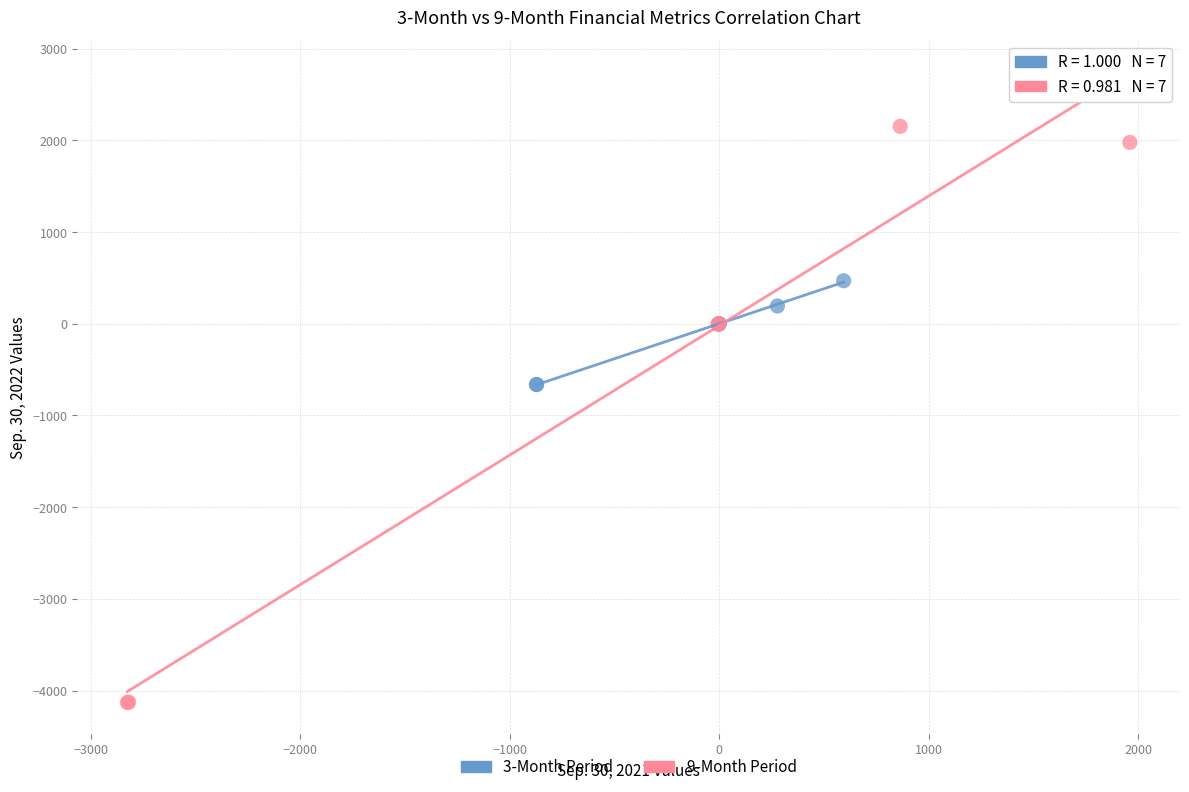

Which series reaches the minimum Y coordinate?

9-Month Period